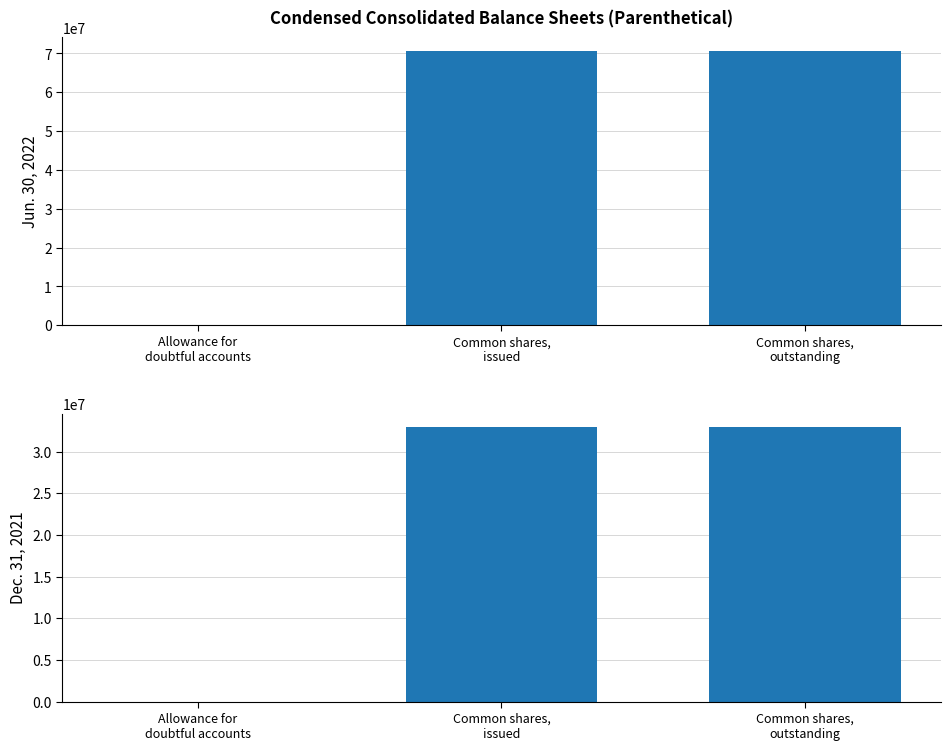

How many Dec. 31, 2021 values are between 66 and 32902048?

3